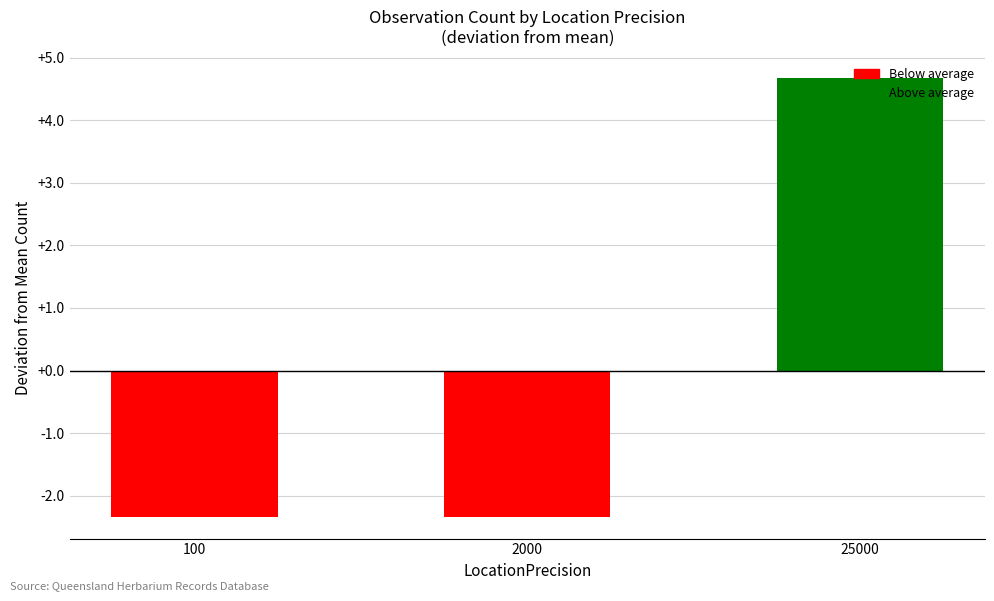

At which label does the data first exceed -2?

25000